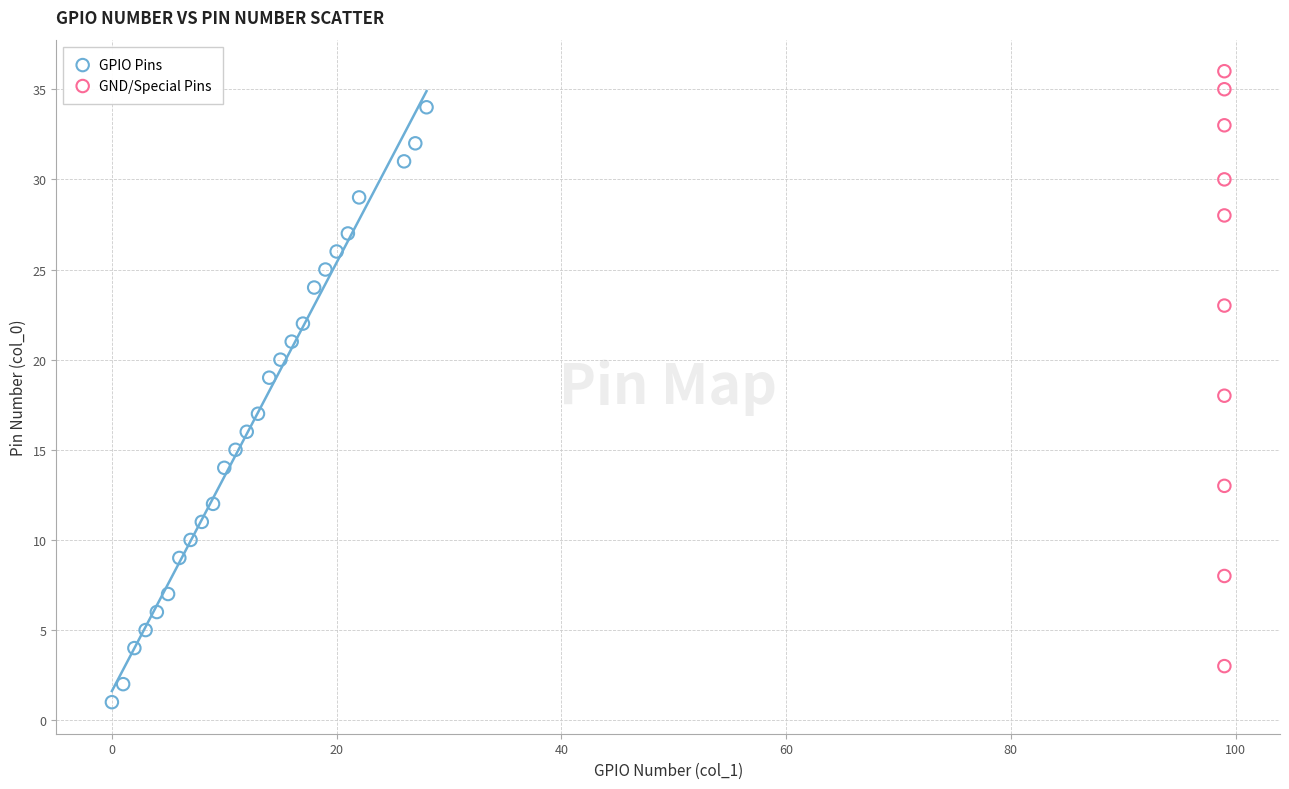

Which series contains the highest Y value?

GND/Special Pins